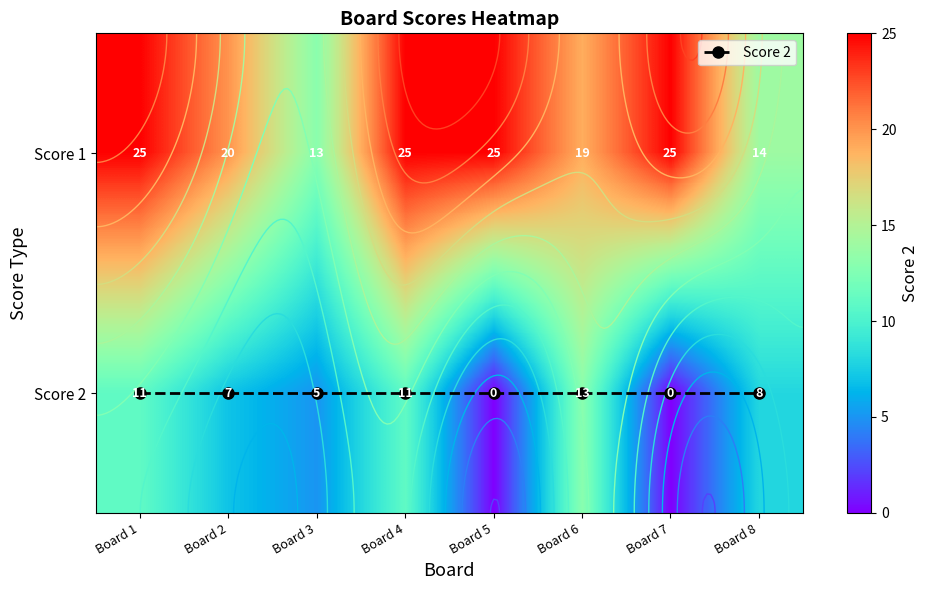

How many categories are shown in the chart?

8